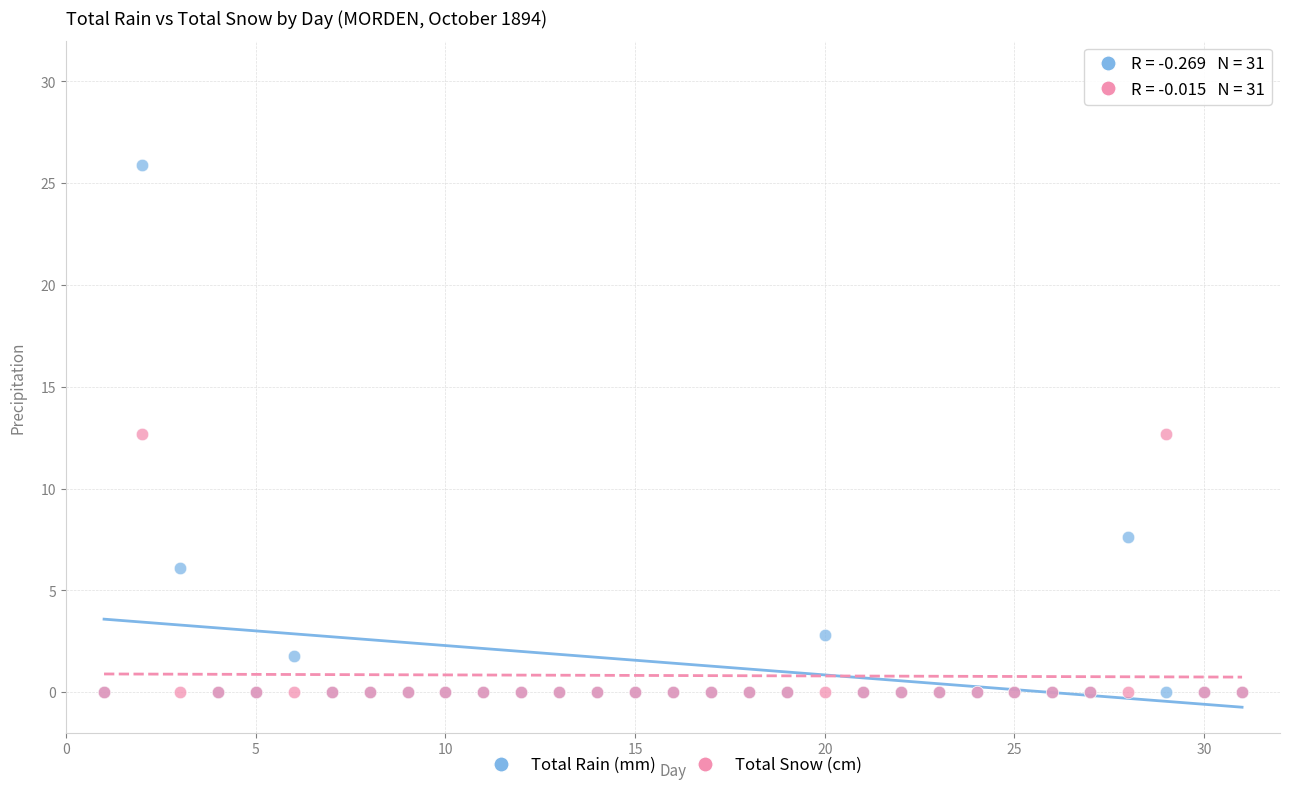

Which series contains the highest Y value?

Total Rain (mm)